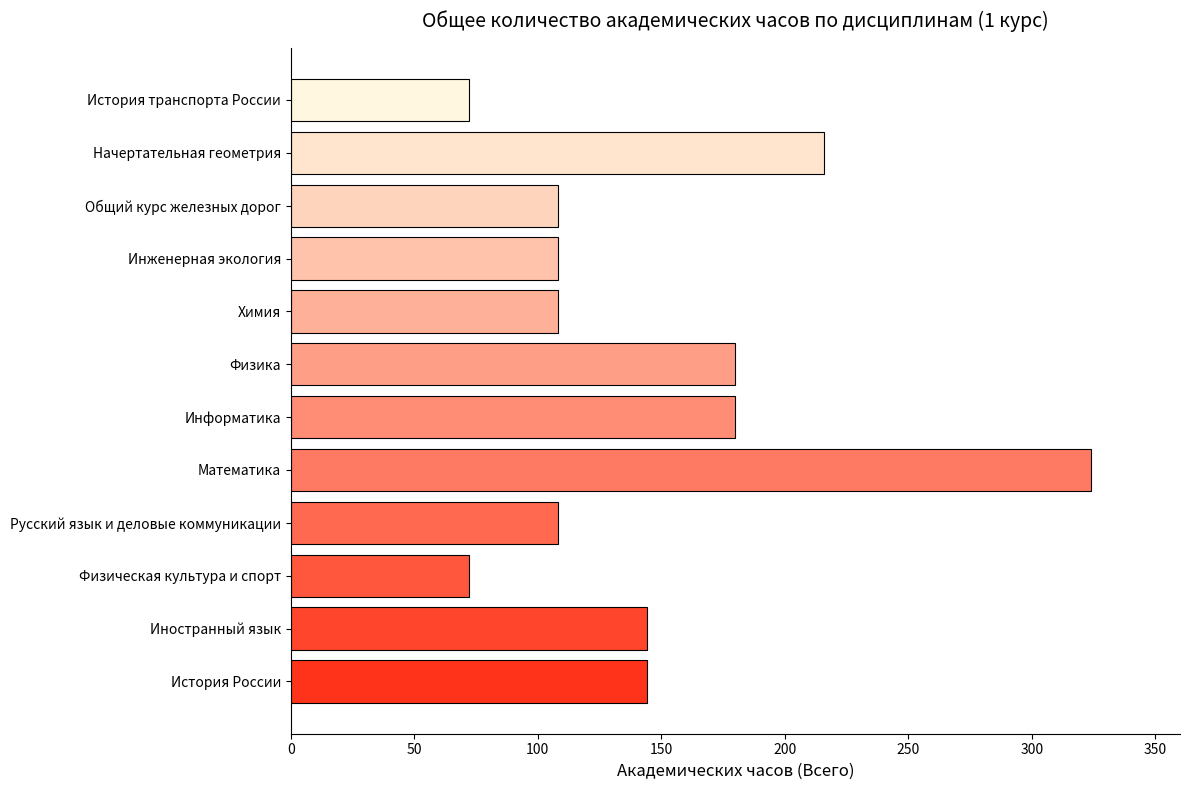

The chart shows a value of 72 at Физическая культура и спорт. True or false?

True